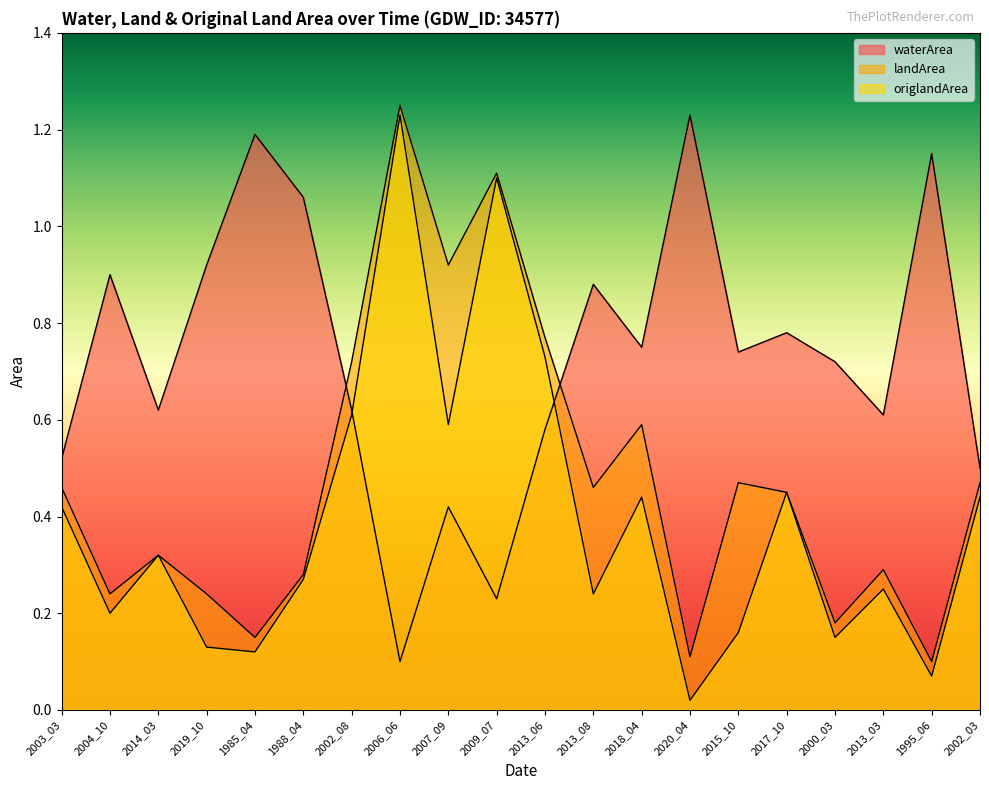

At which category is the sum across all series the highest?

2006_06